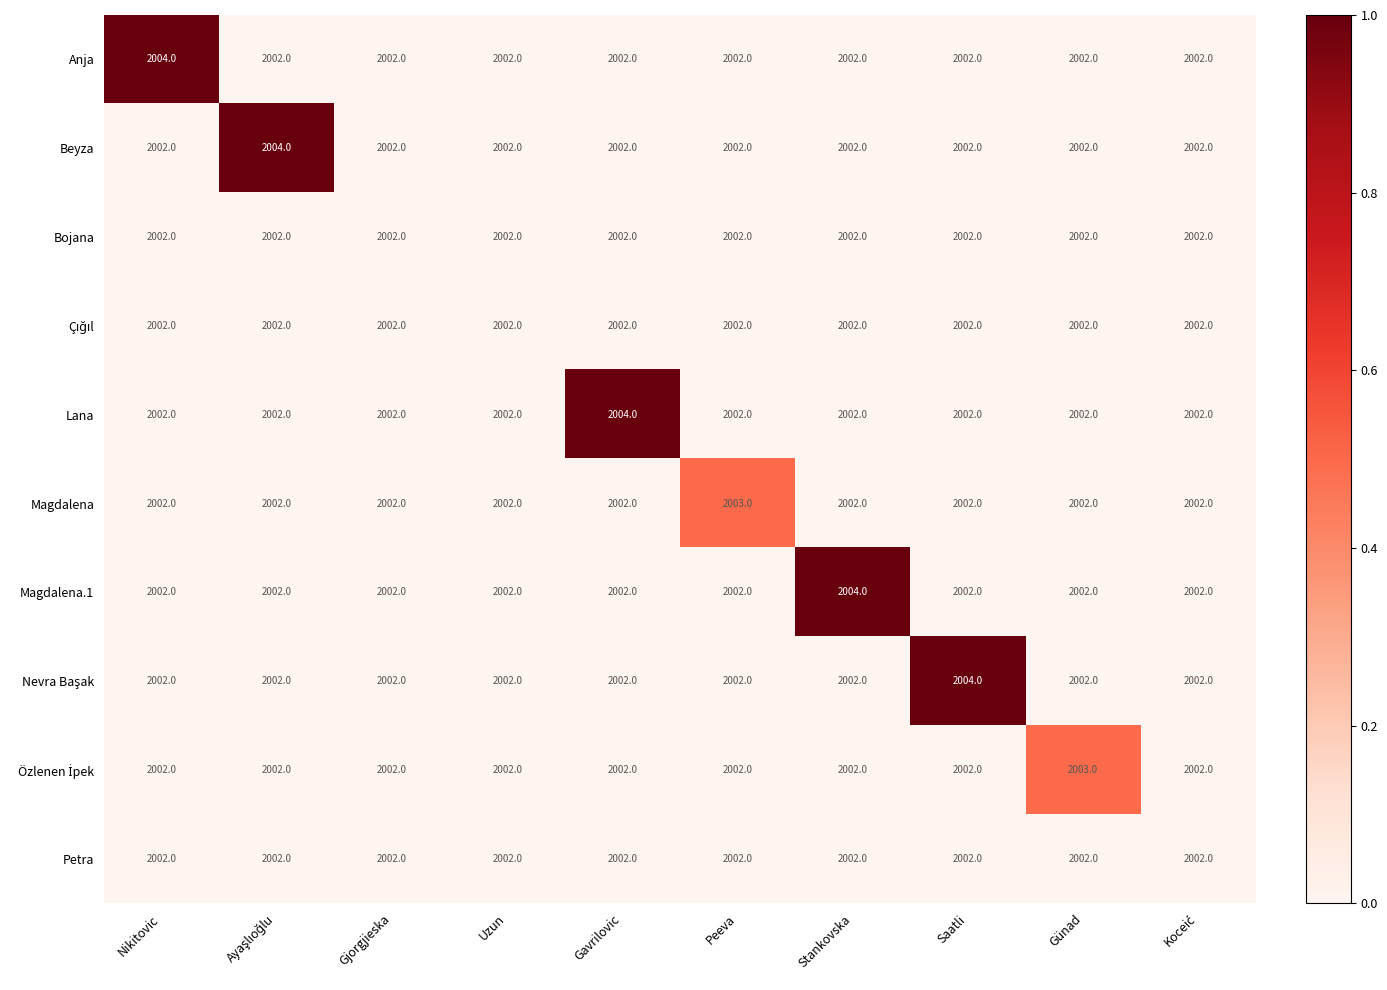

What is the average value of the Magdalena series?

2002